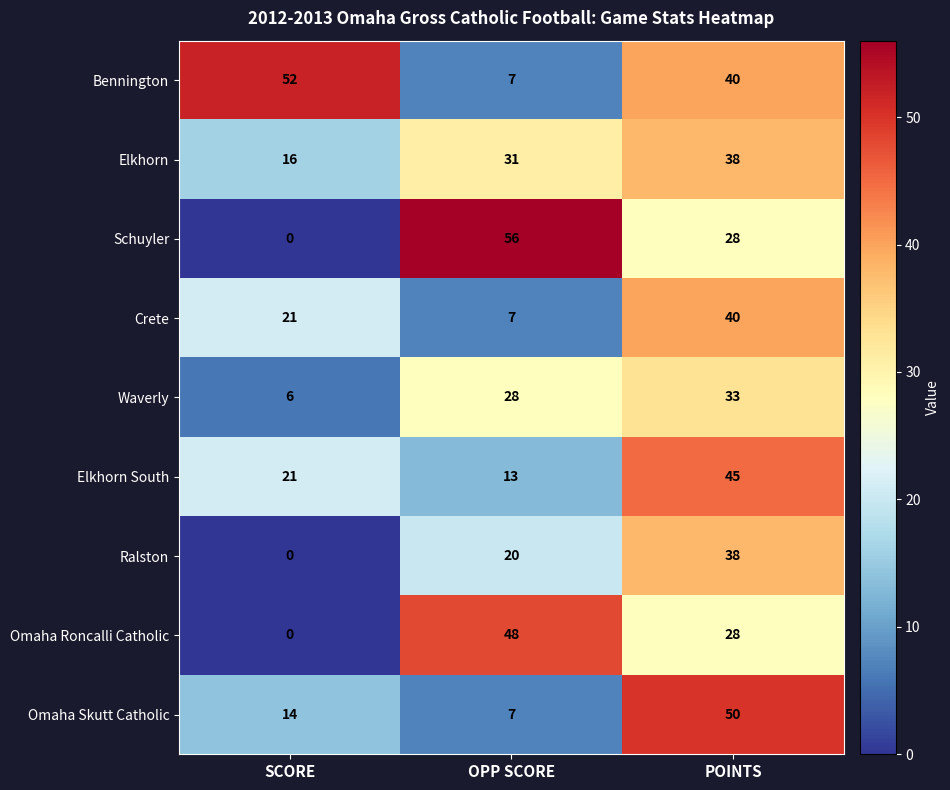

Between SCORE and POINTS, which series saw the biggest shift?

Ralston